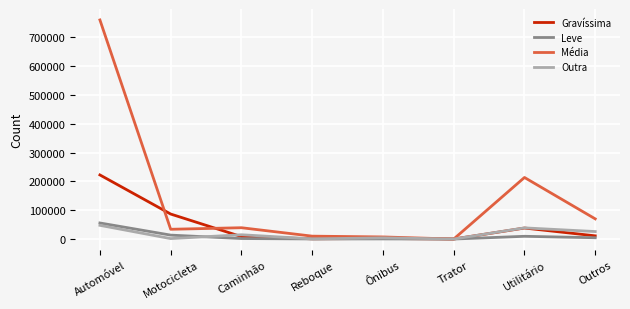

Which label corresponds to the largest value in the chart?

Automóvel